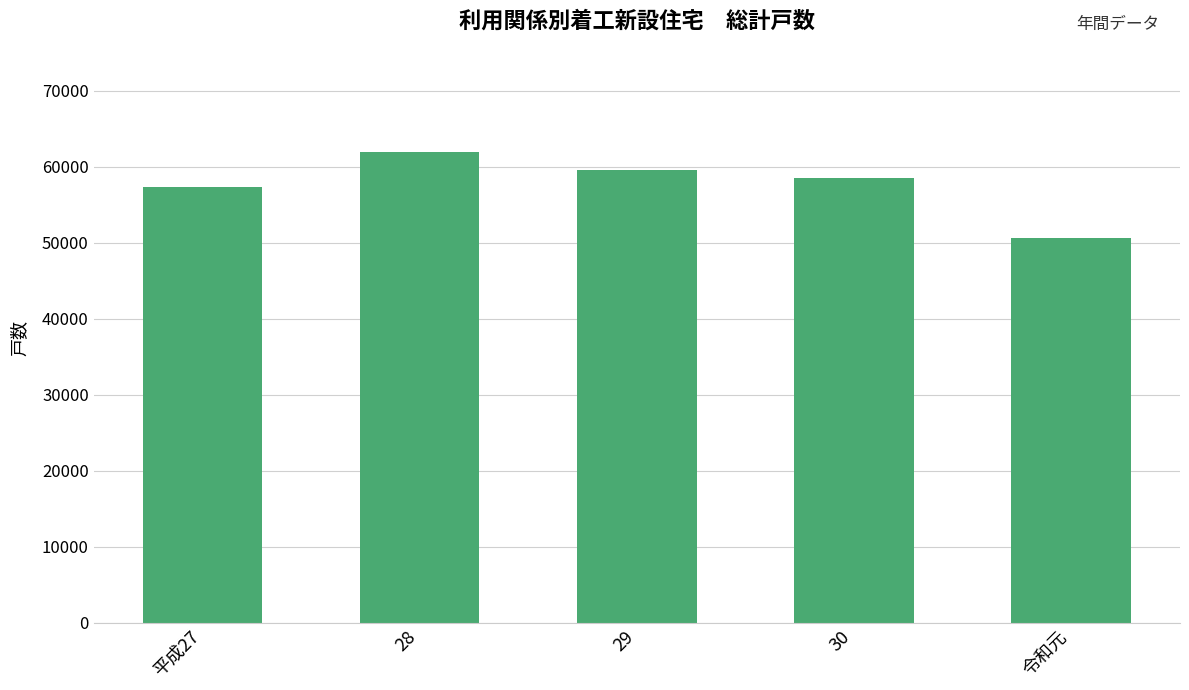

Is it true that the value at 令和元 is 75584?

False